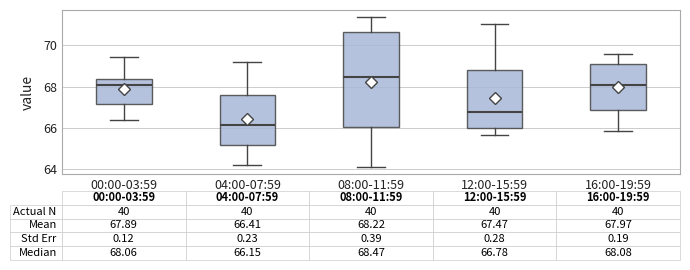

Which box has the lowest median line?

04:00-07:59